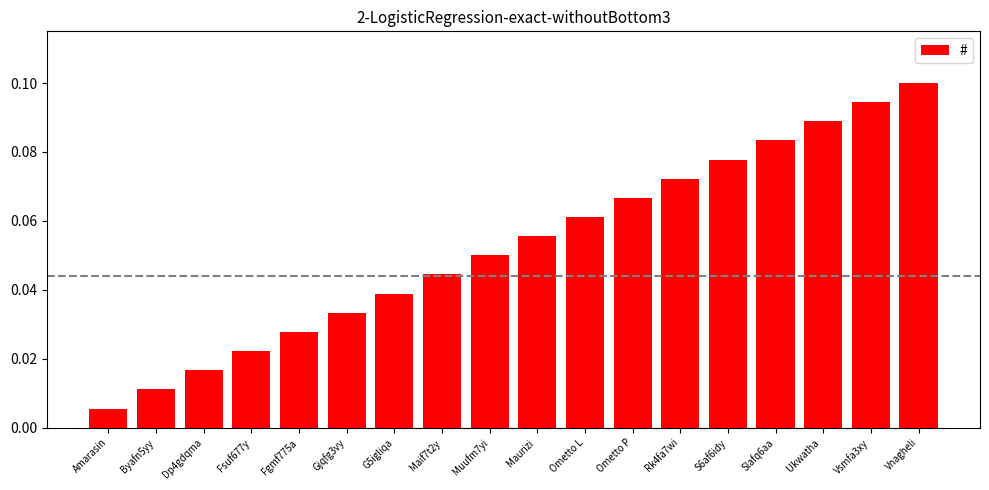

At which label is the value closest to 0?

Amarasin